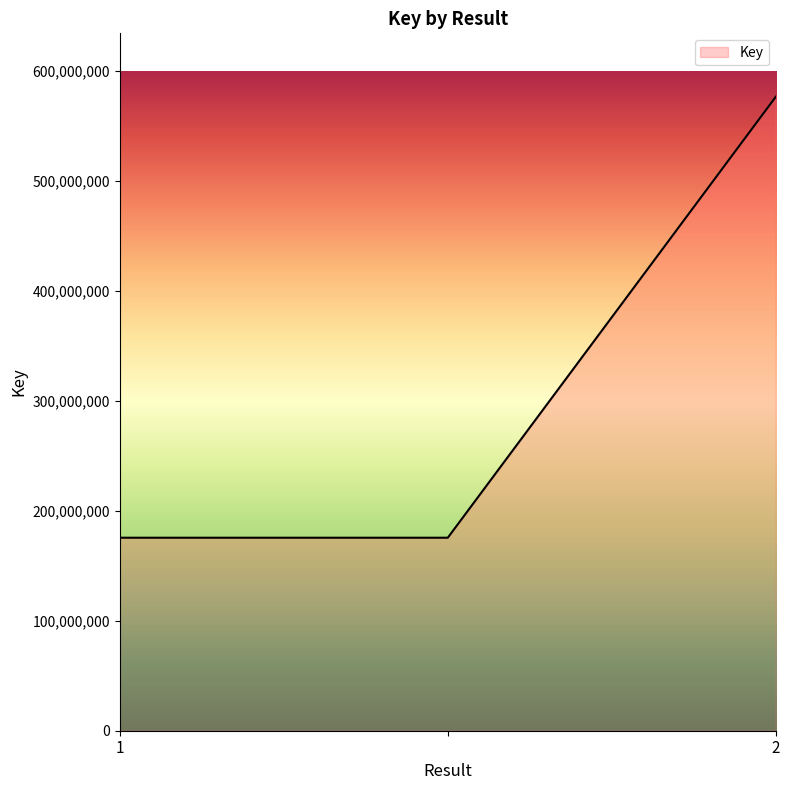

What is the sum of all values?

927638327